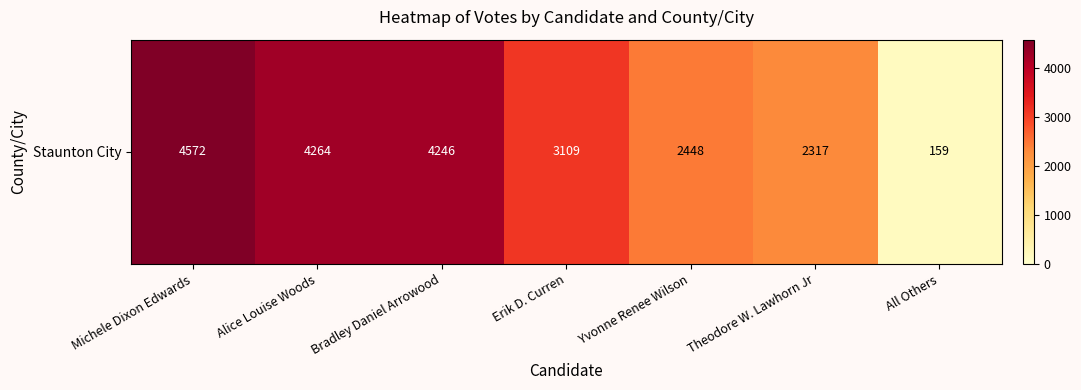

The chart shows a value of 228 at All Others. True or false?

False